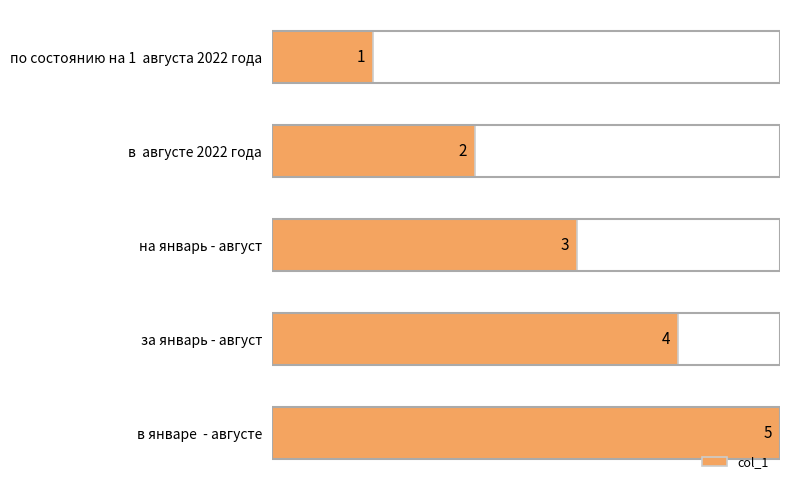

True or false: the data shows 1 at на январь - август.

False